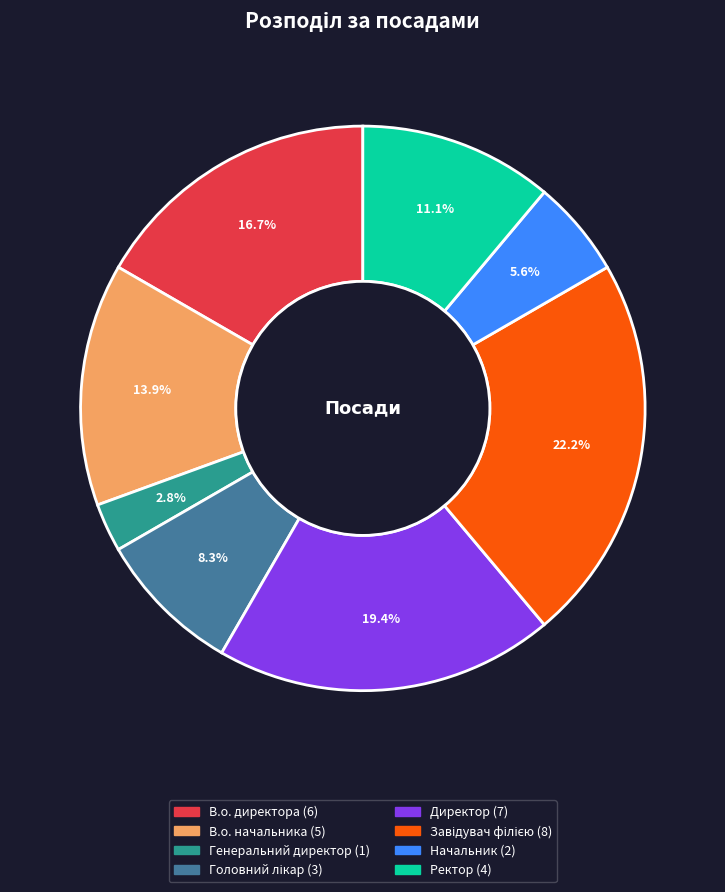

What is the smallest slice in the pie chart?

Генеральний директор